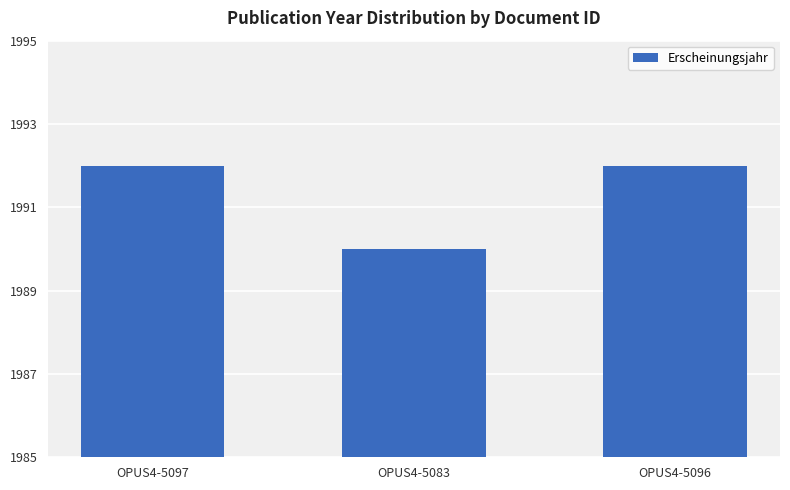

Count the number of data series in this chart.

1